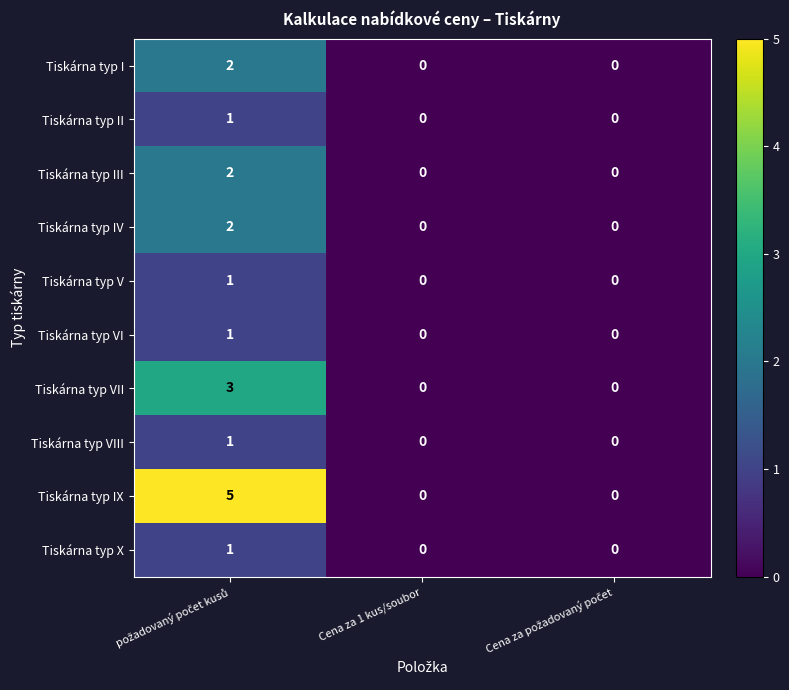

How many Tiskárna typ VIII values are between 0 and 1?

3